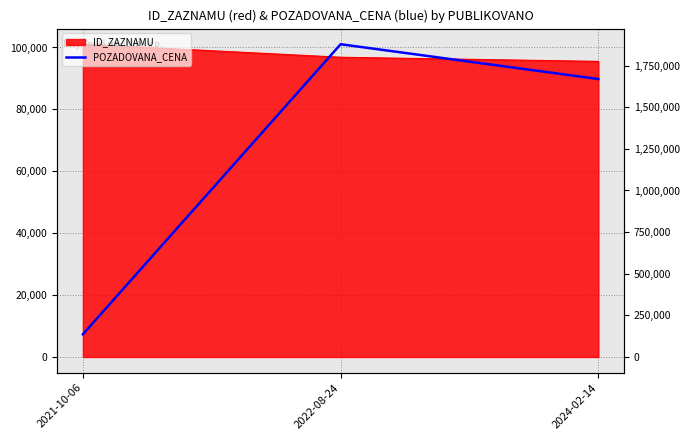

What is the value of the 2nd point from the left?

1878200